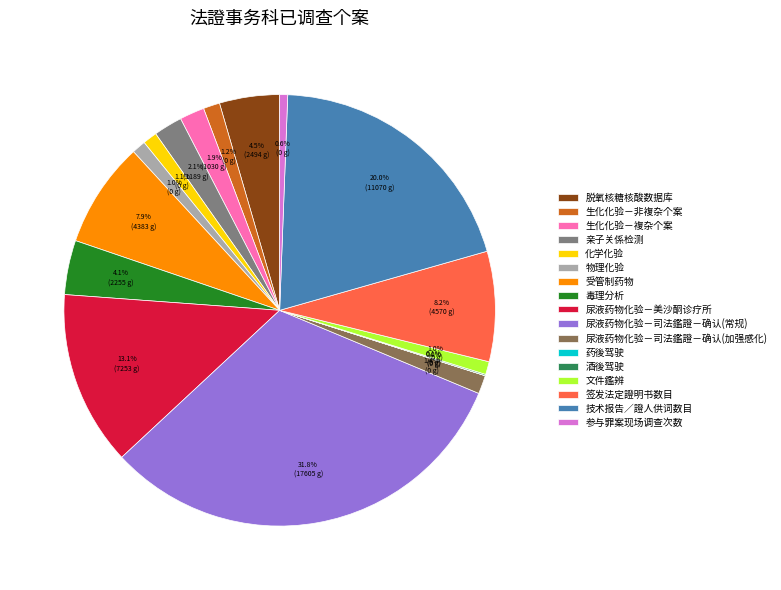

Combined, do 生化化验－非複杂个案 and 文件鑑辨 account for over 50%?

No